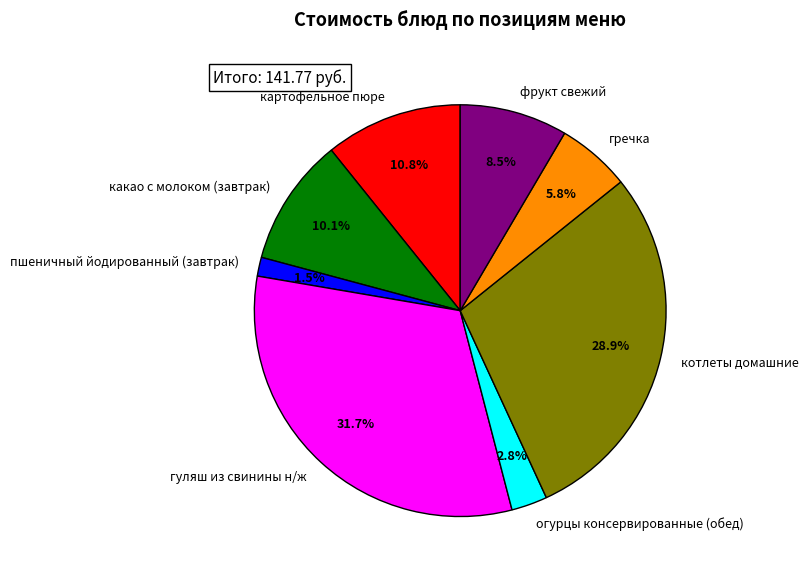

Which has a higher value, пшеничный йодированный (завтрак) or гречка?

гречка